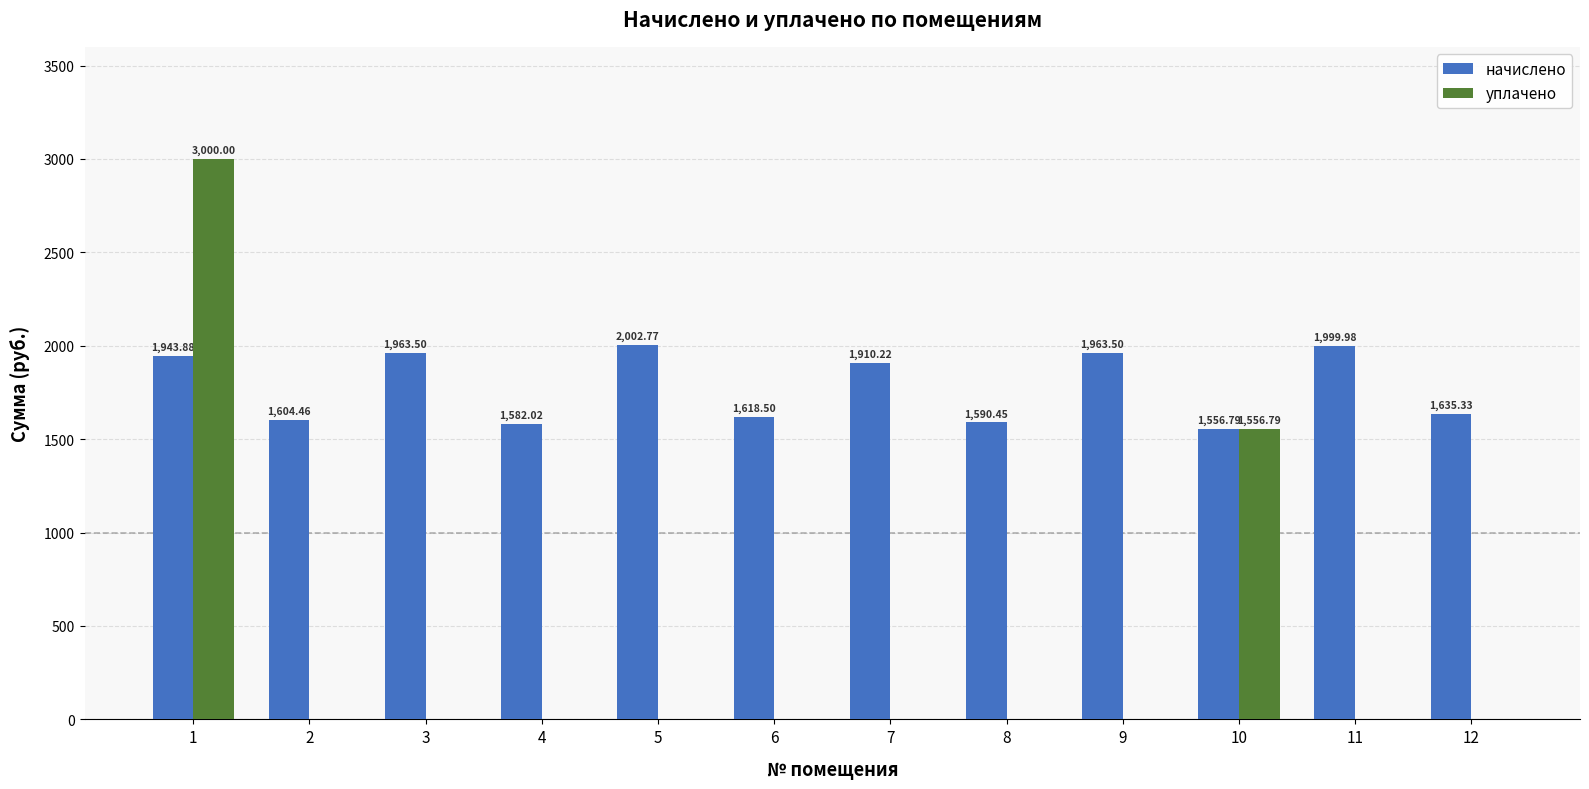

What is the sum of all уплачено values?

4556.8